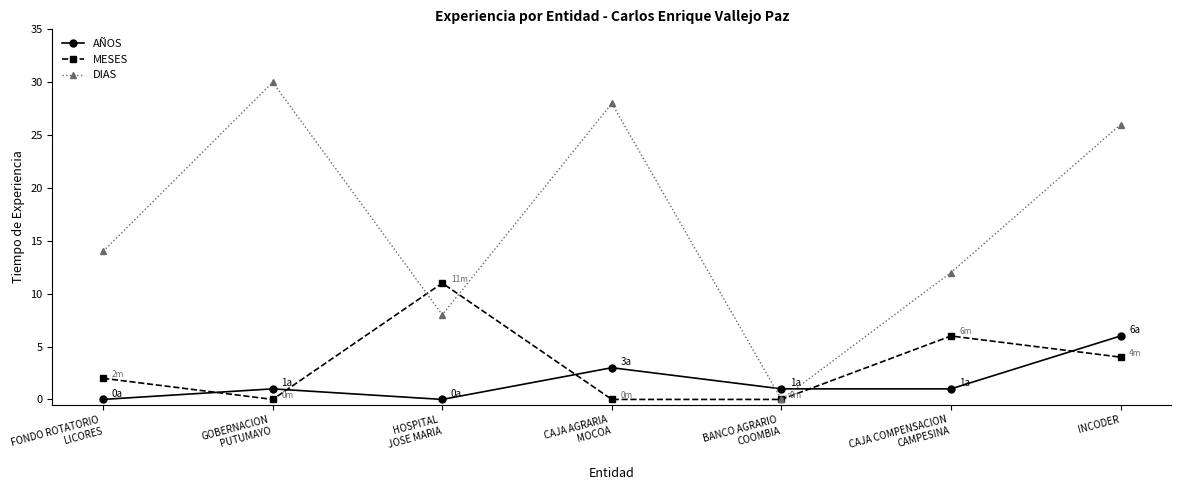

How many lines are shown in the chart?

3